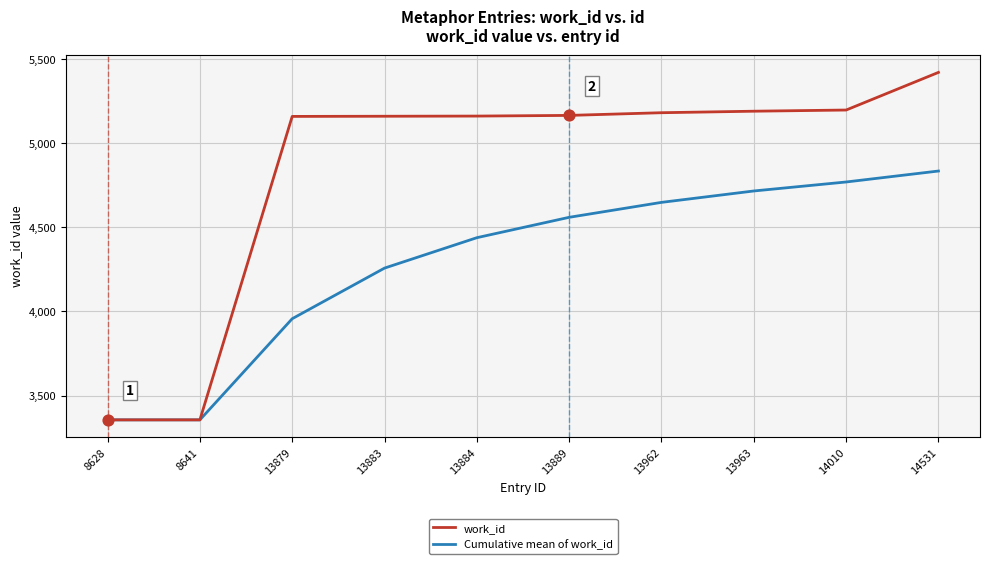

Which series changed the most between 8628 and 13884?

work_id